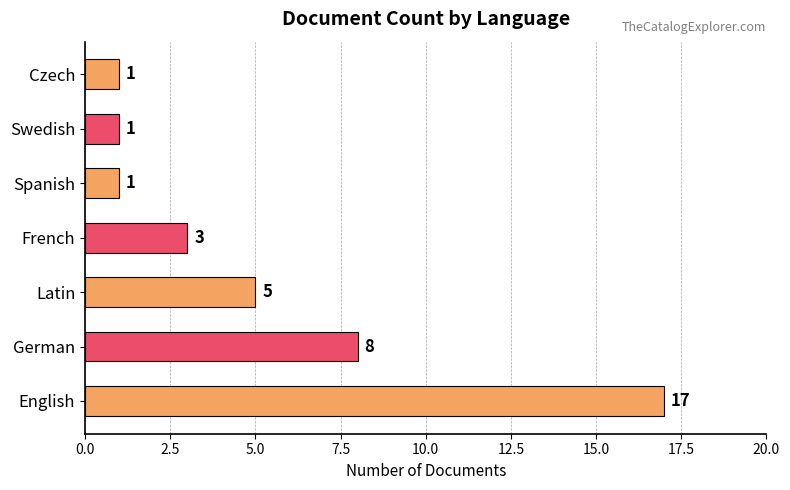

What is the maximum value shown in the chart?

17